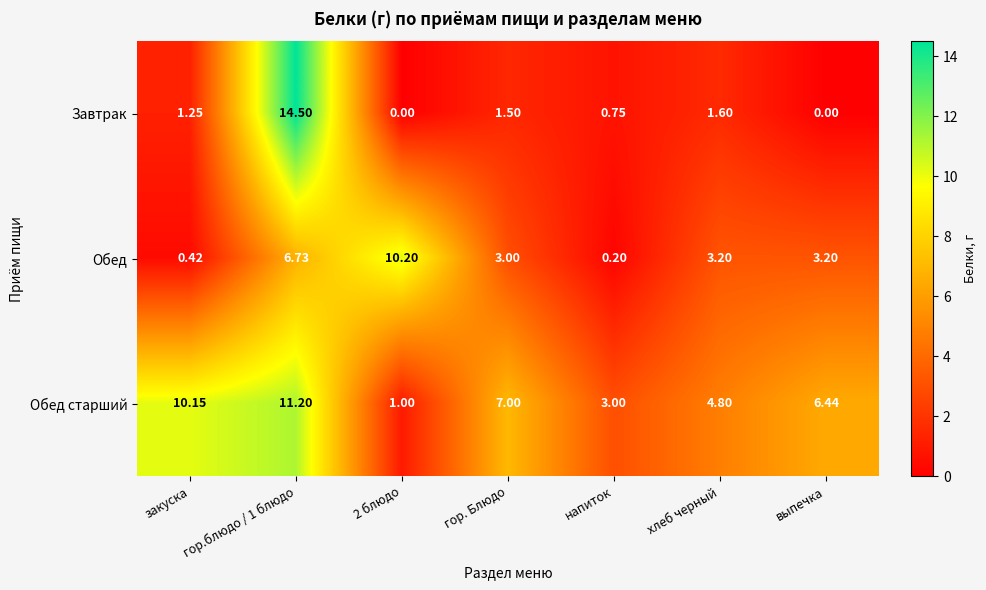

List the series in order of their peak value, highest first.

Завтрак, Обед старший, Обед